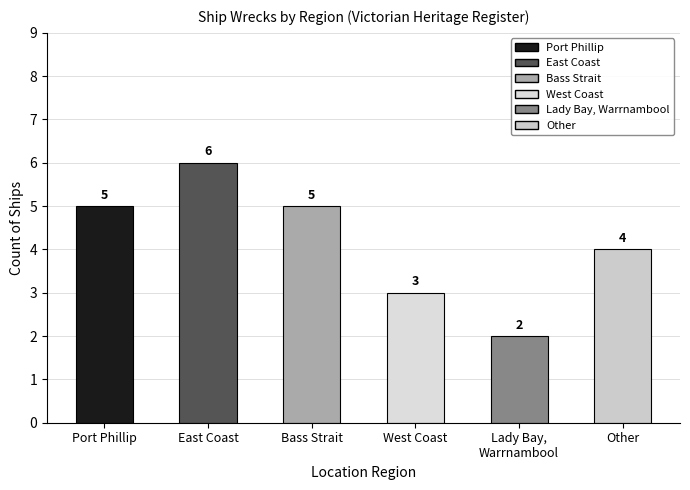

What is the value of the 4th bar from the left?

3